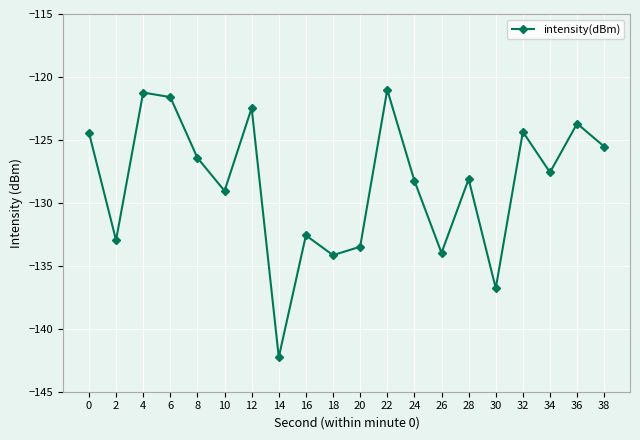

Which has a higher value, 30 or 26?

26